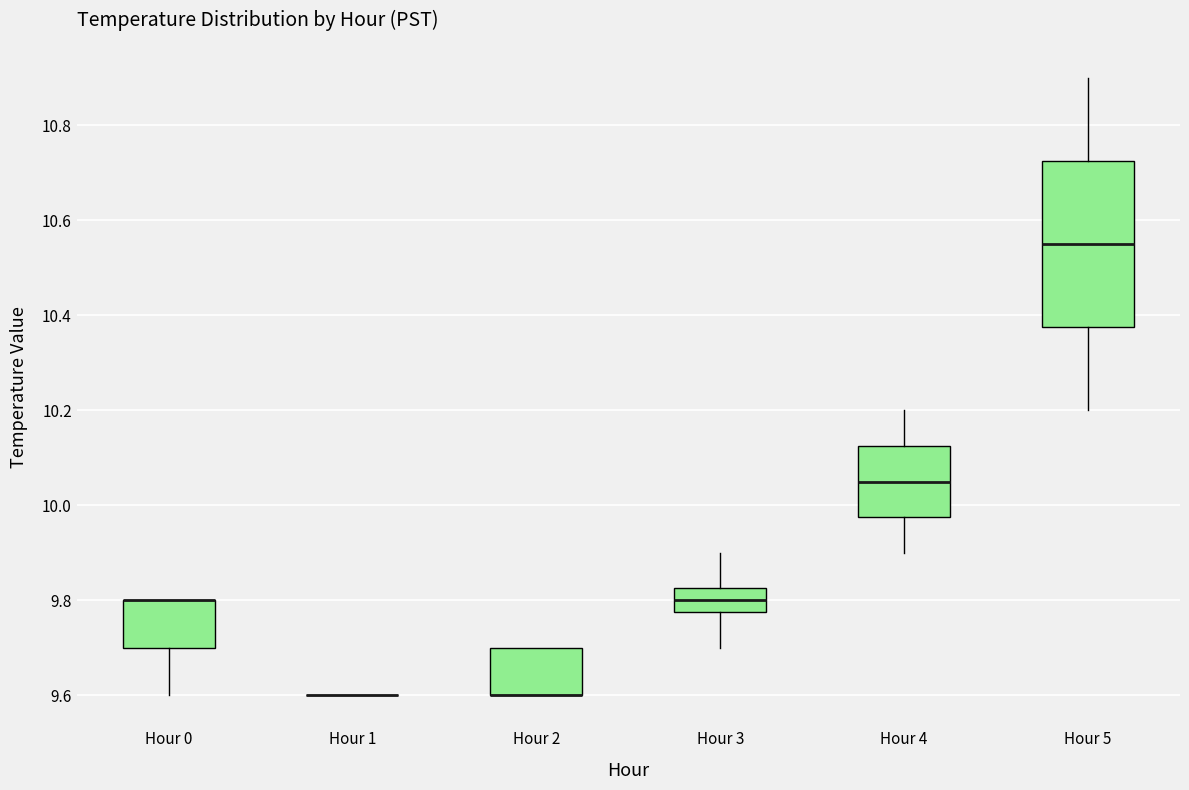

Which box is the tallest, from its lower edge to its upper edge?

Hour 5